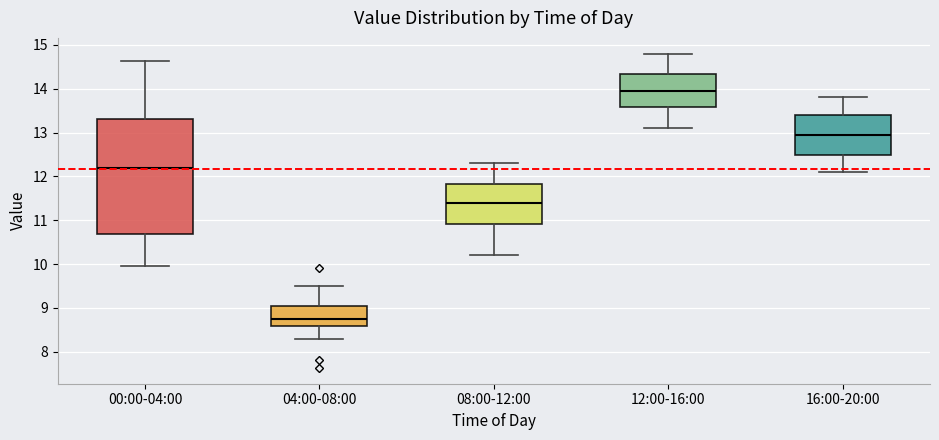

Which box has the lowest median line?

04:00-08:00